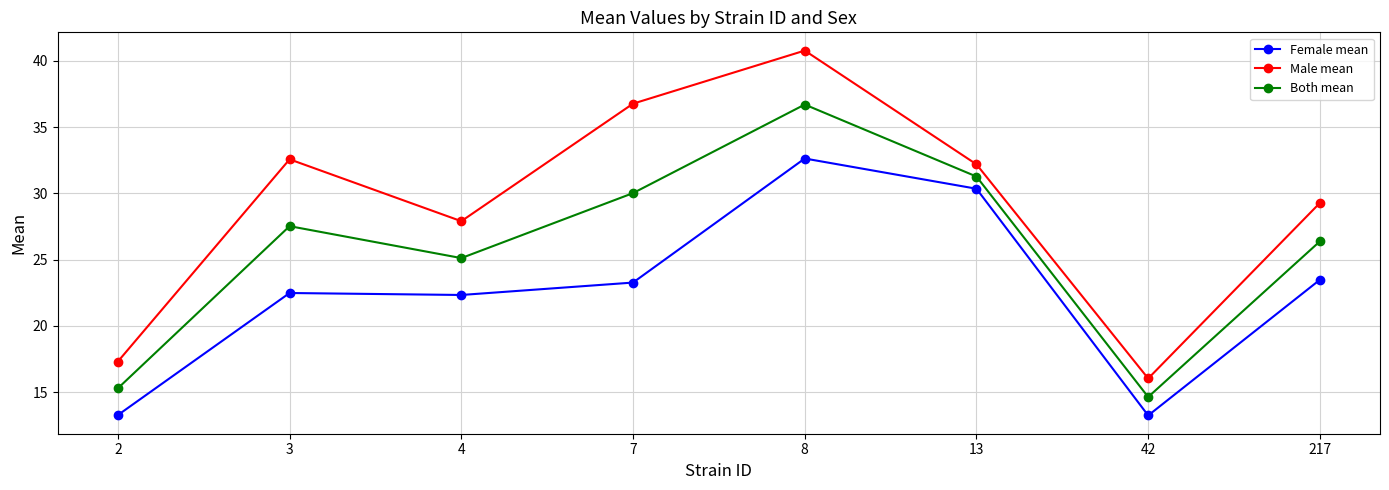

What are all the series names shown in the legend?

Female mean, Male mean, Both mean